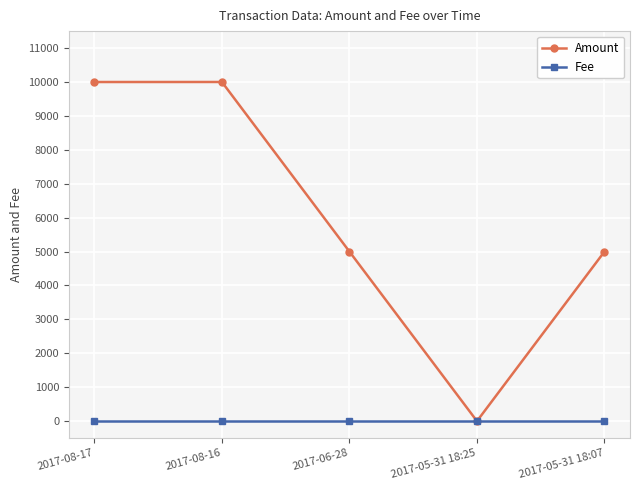

How many intersections are there between Fee and Amount?

2